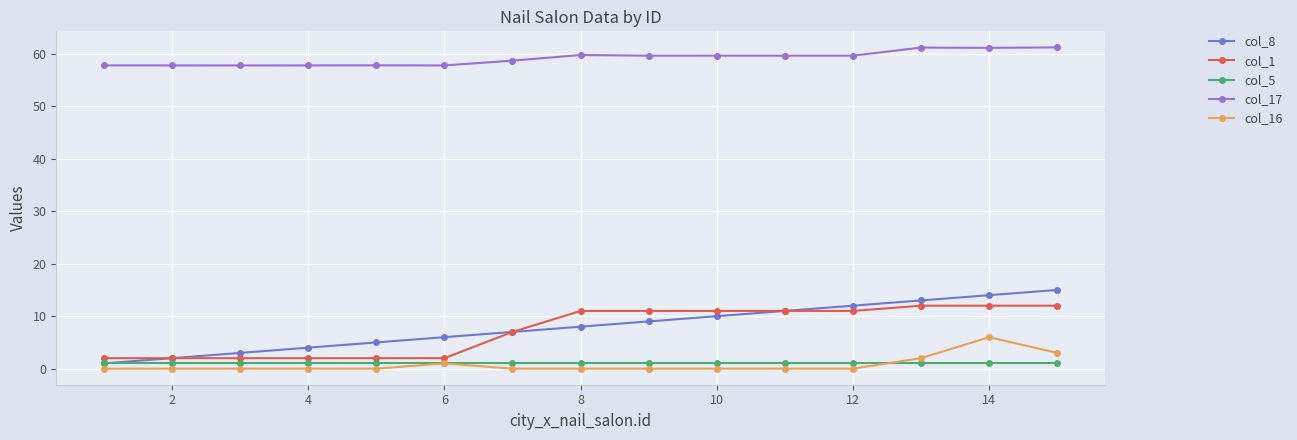

In col_16, how many points are higher than both neighbors (excluding endpoints)?

2